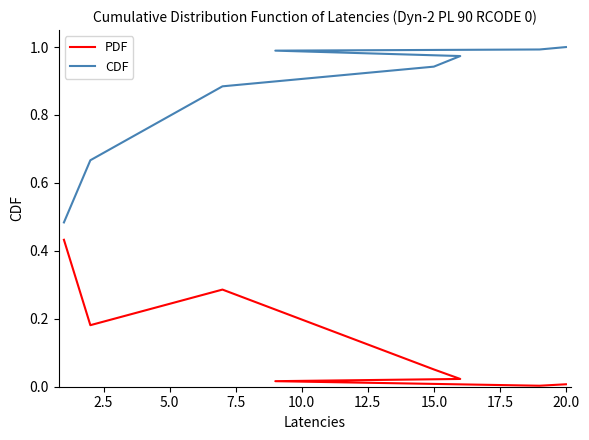

True or false: CDF has more than 2 points higher than both neighbors.

False